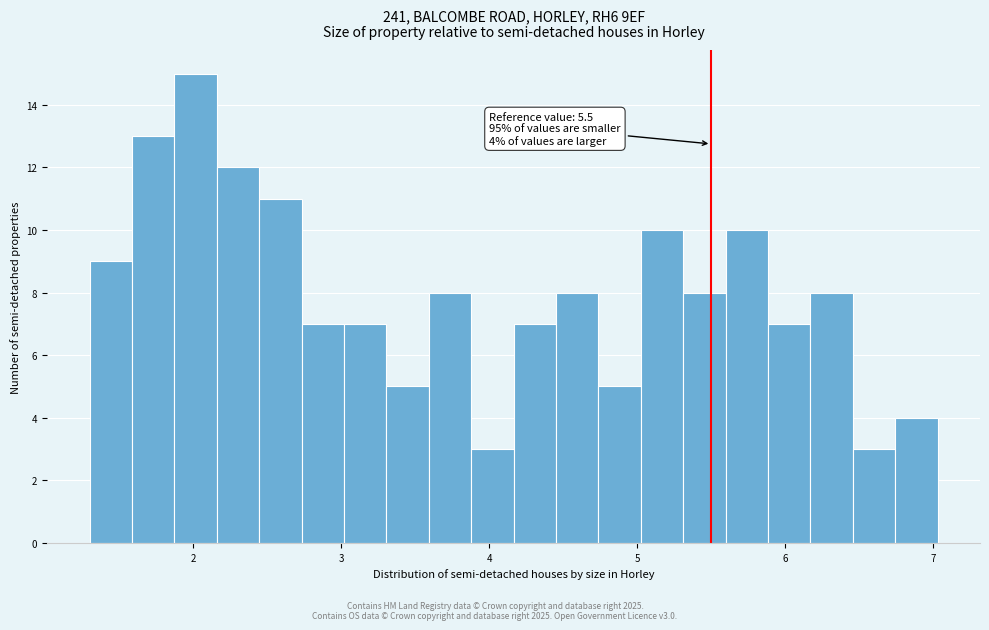

Around what value on the x-axis is the tallest bar? Give the approximate position of its centre, as read against the axis.

2.0